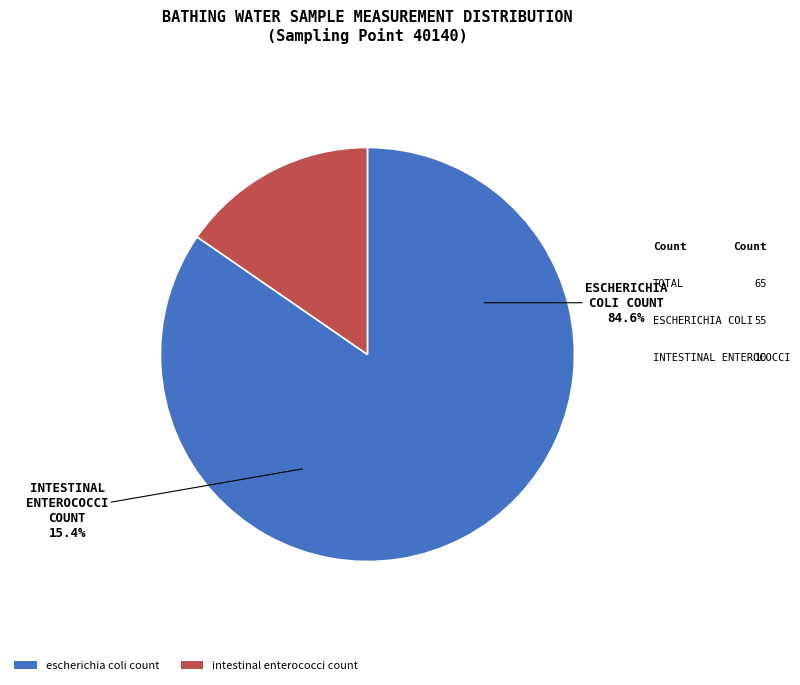

What is the change in value from escherichia coli count to intestinal enterococci count?

-45